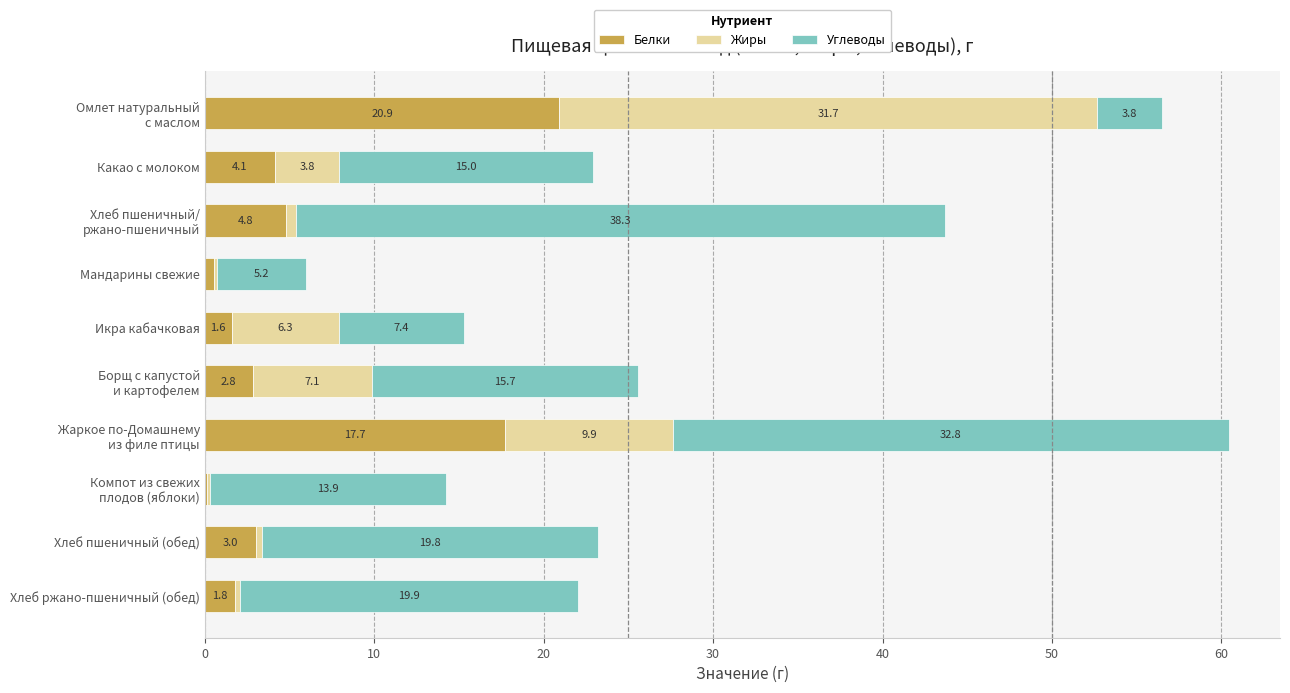

What is the maximum value for Белки?

20.9